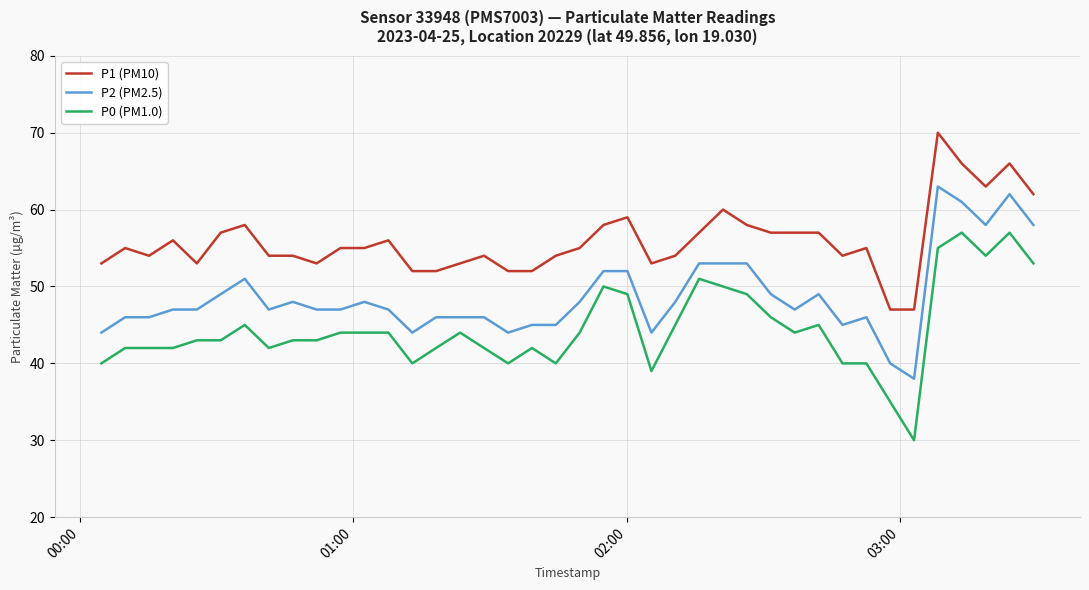

What is the maximum value for P0 (PM1.0)?

57